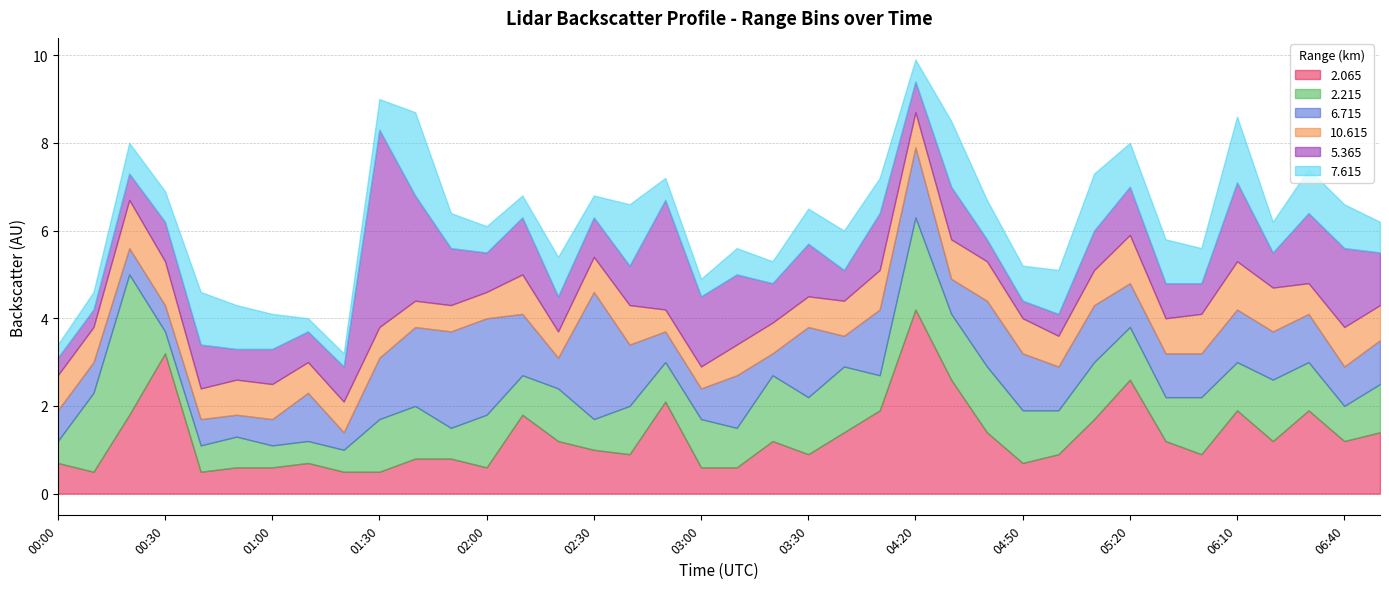

What is the sum of all 2.215 values?

42.6